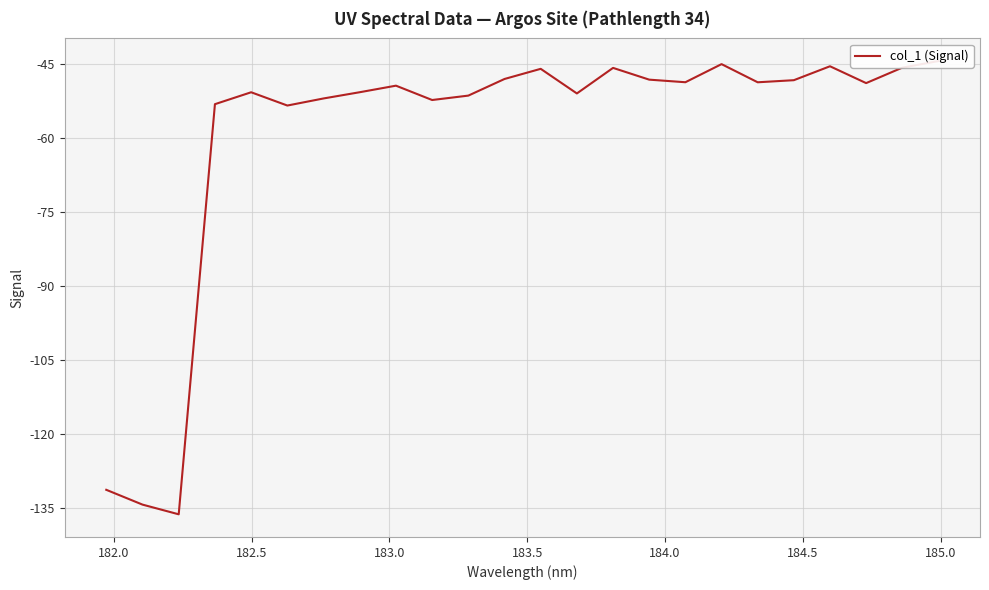

What is the value of the 20th point from the left?

-48.3